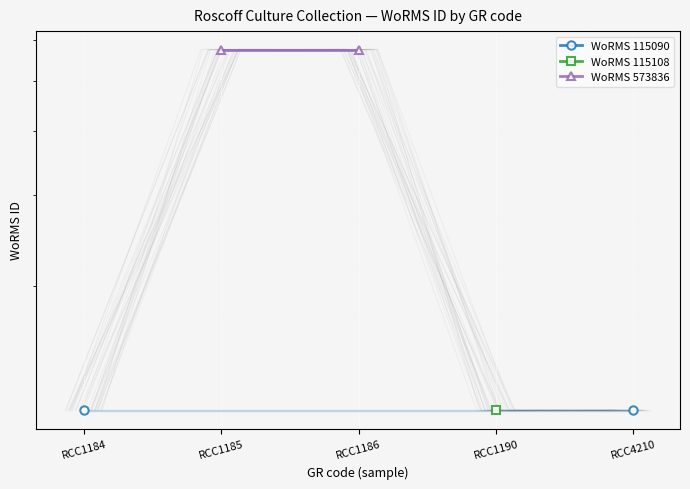

What are all the series names shown in the legend?

WoRMS 115090, WoRMS 115108, WoRMS 573836